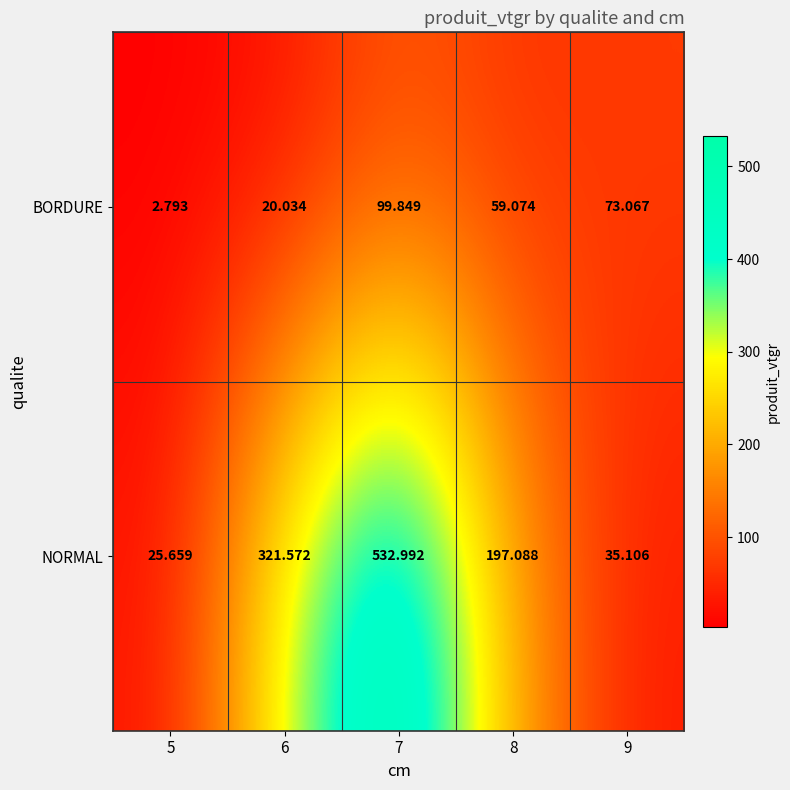

Which series has the widest spread of values?

NORMAL